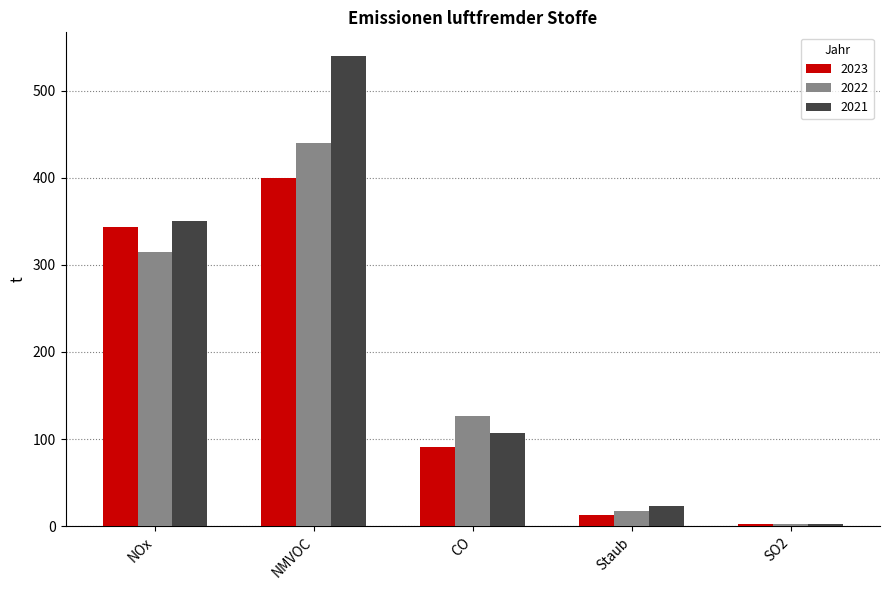

What is the sum of the 2022 values at CO and Staub?

143